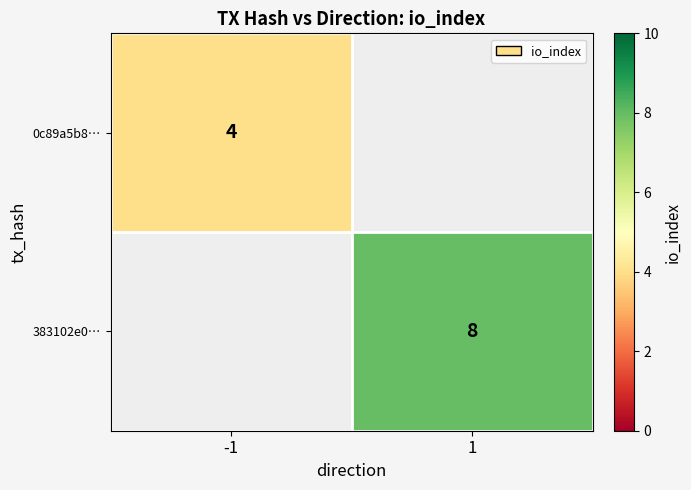

True or false: 383102e0… has a value of 3 at 1.

False